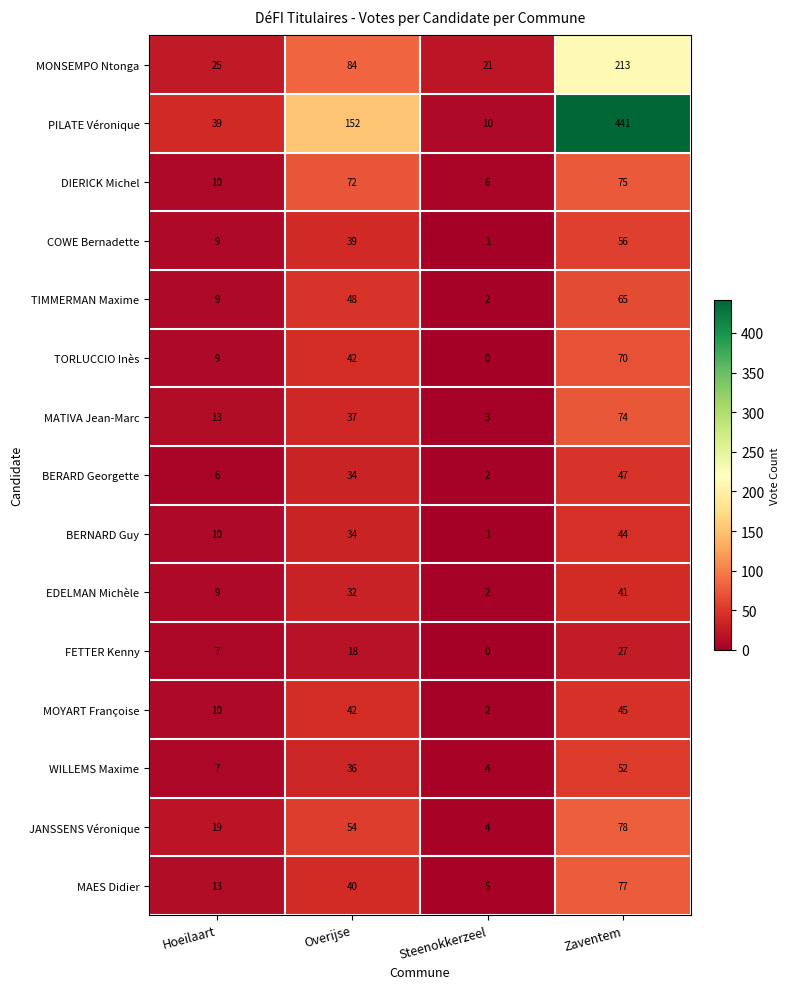

Where is FETTER Kenny nearest to the value 13?

Overijse